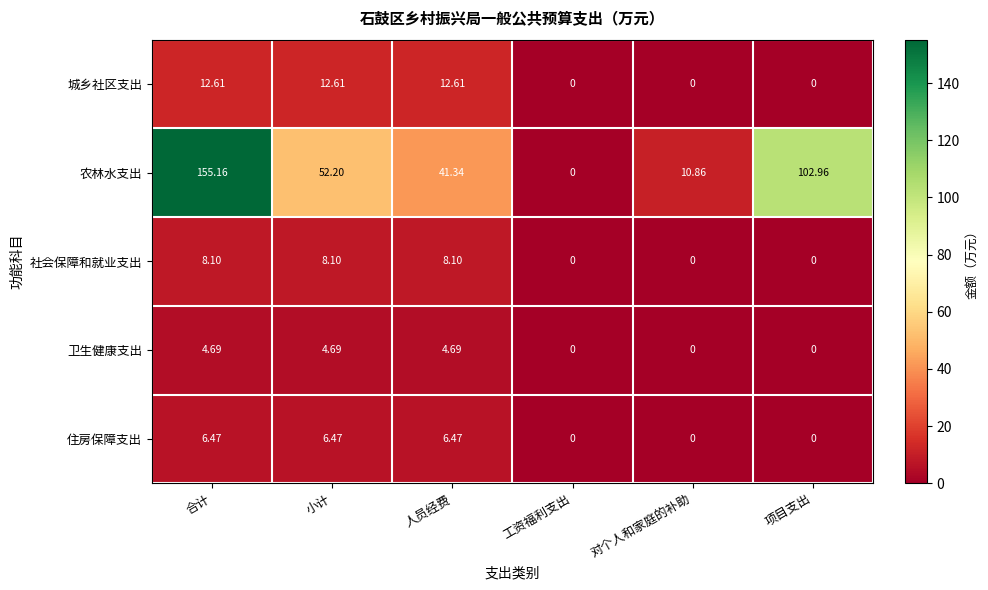

Rank the series by their maximum value, from lowest to highest.

卫生健康支出, 住房保障支出, 社会保障和就业支出, 城乡社区支出, 农林水支出